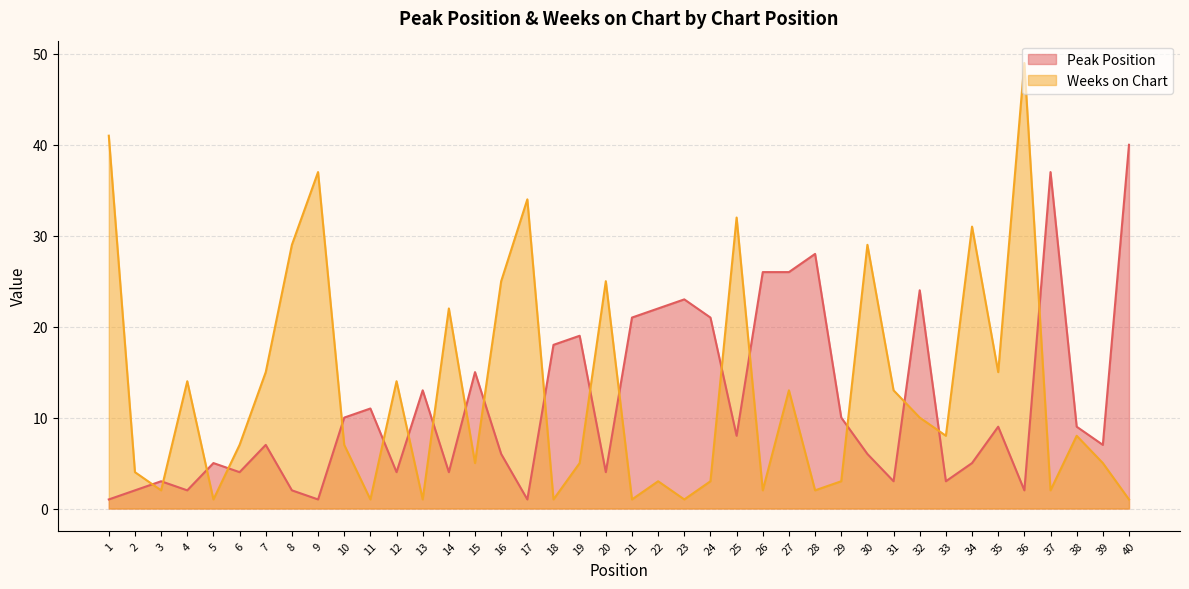

Does the chart have visible grid lines?

Yes